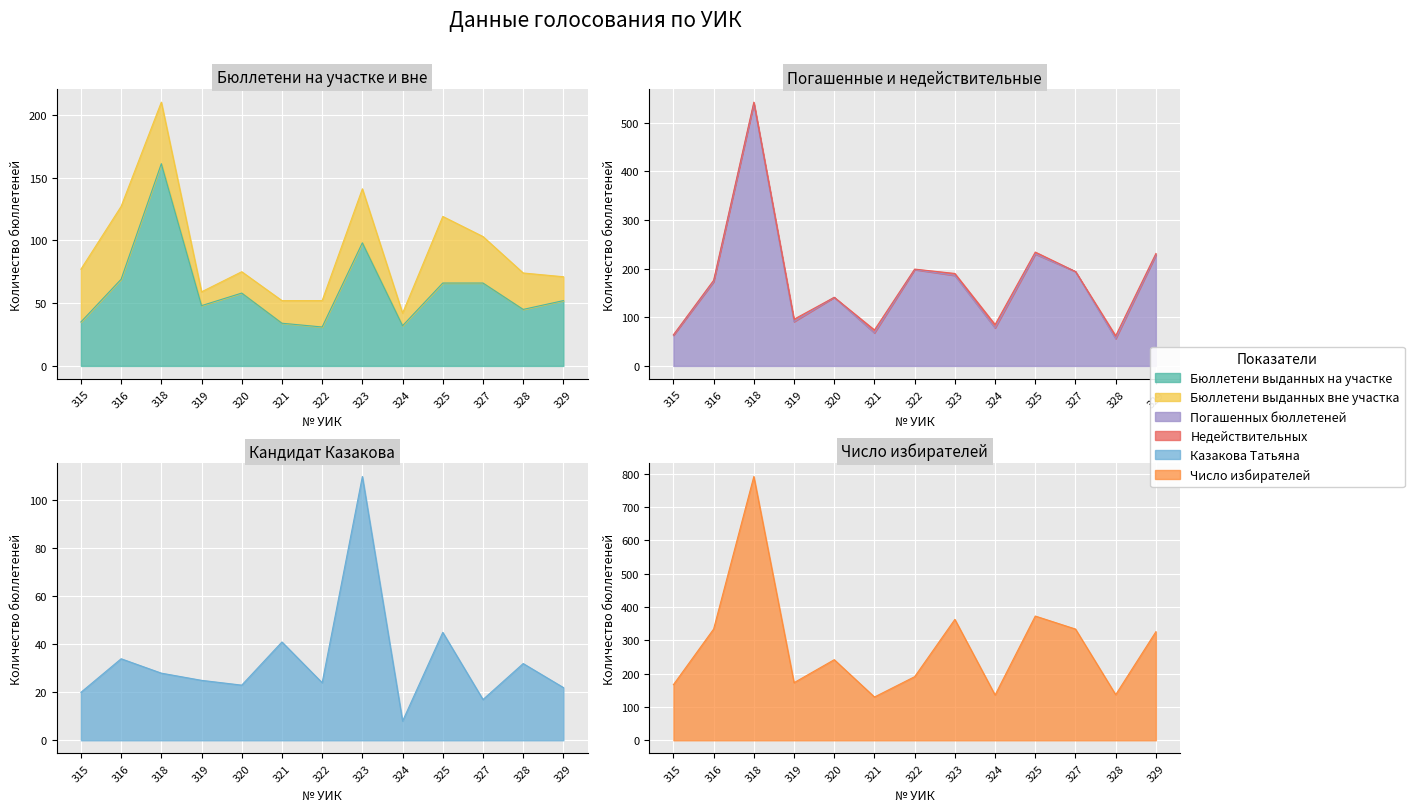

The value of Число избирателей at 315 is 266. True or false?

False